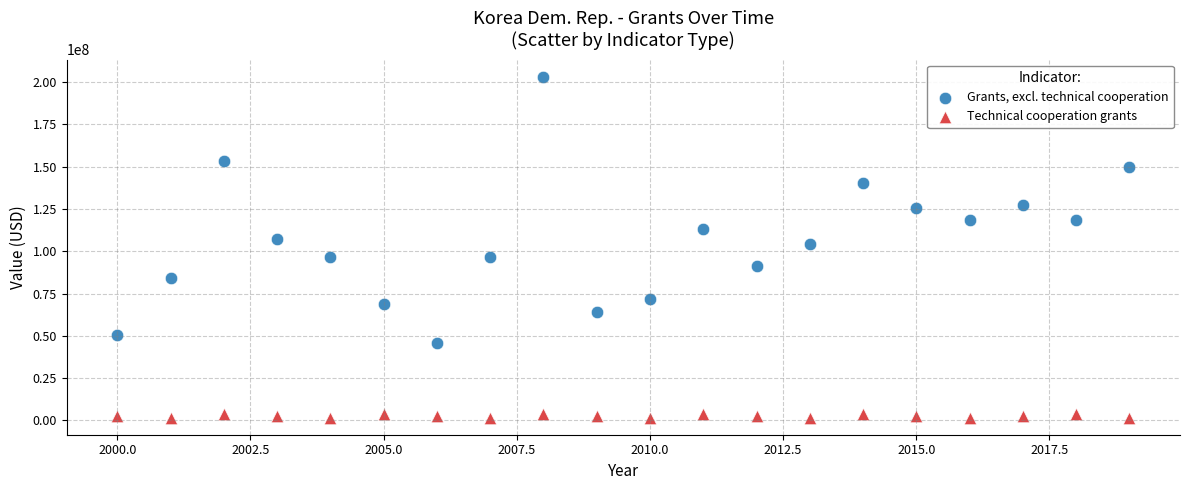

Which series reaches the maximum Y coordinate?

Grants, excl. technical cooperation